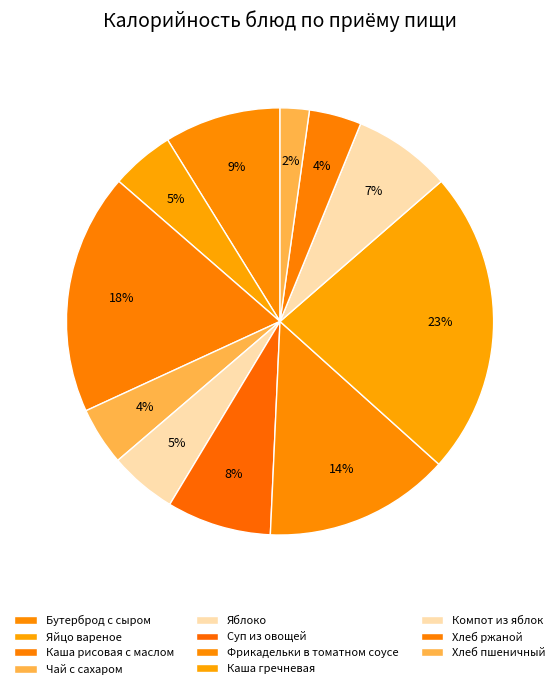

To the nearest percent, what percentage of the pie is Компот из яблок?

7%